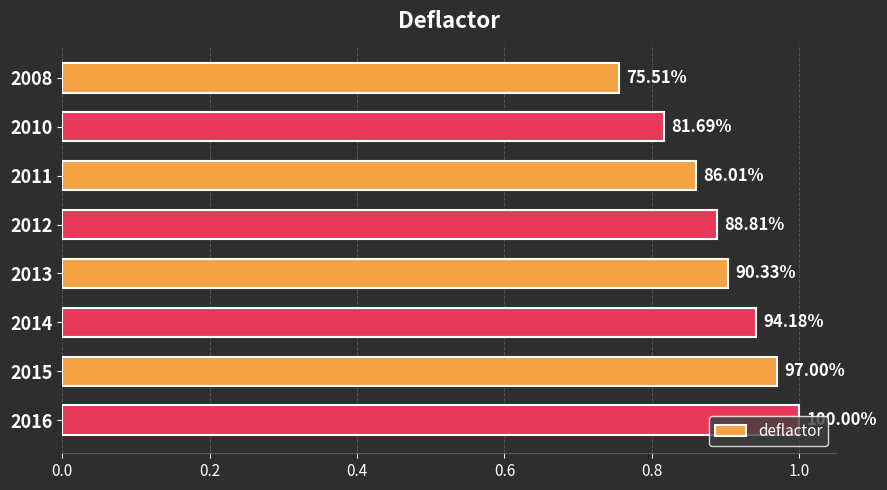

How many bars are there in total?

8